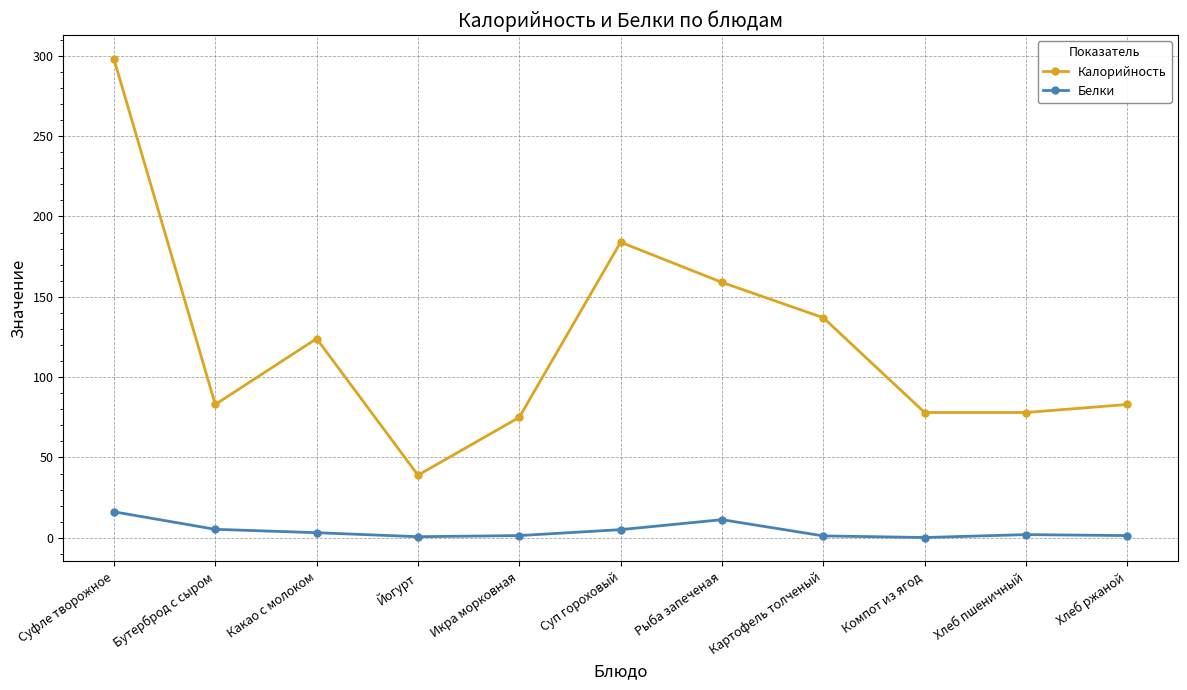

Is this an area chart (filled region under the line)?

No